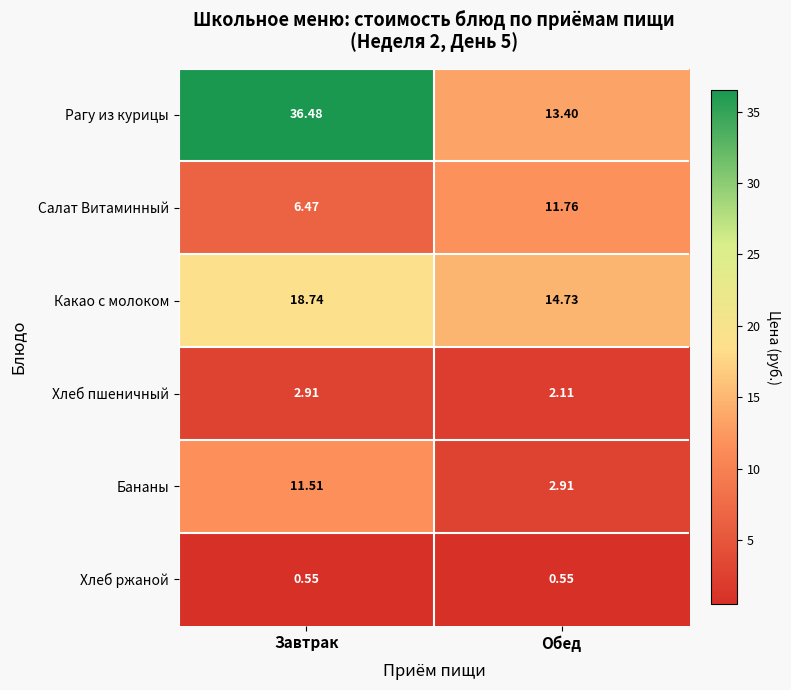

Which series has the widest spread of values?

Рагу из курицы